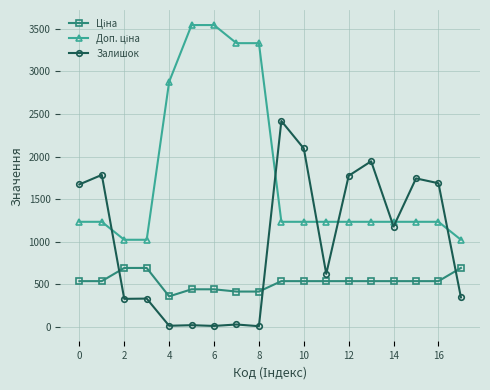

What is the greatest value displayed?

3545.0